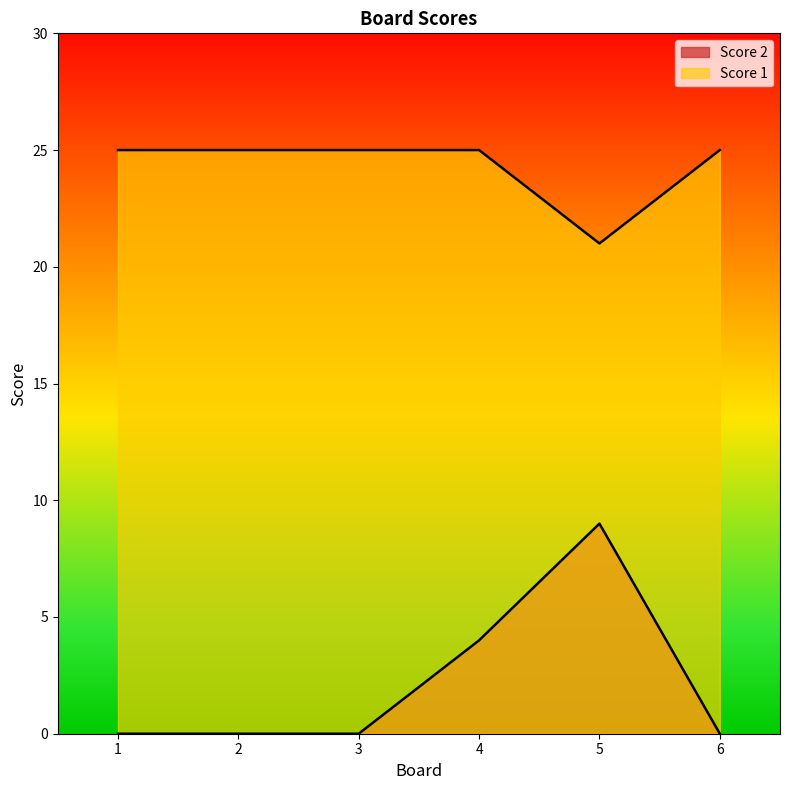

Rank the series by their maximum value, from highest to lowest.

Score 1, Score 2